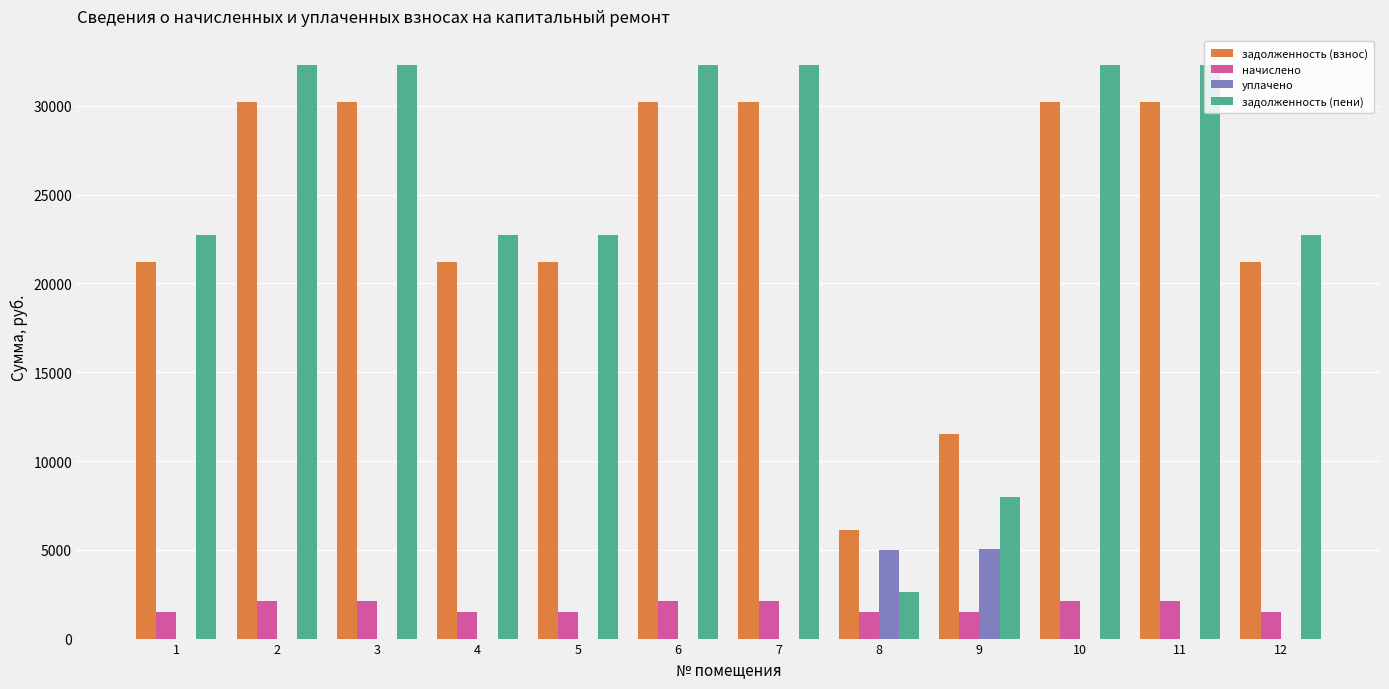

Which series has the largest total across all categories?

задолженность (пени)